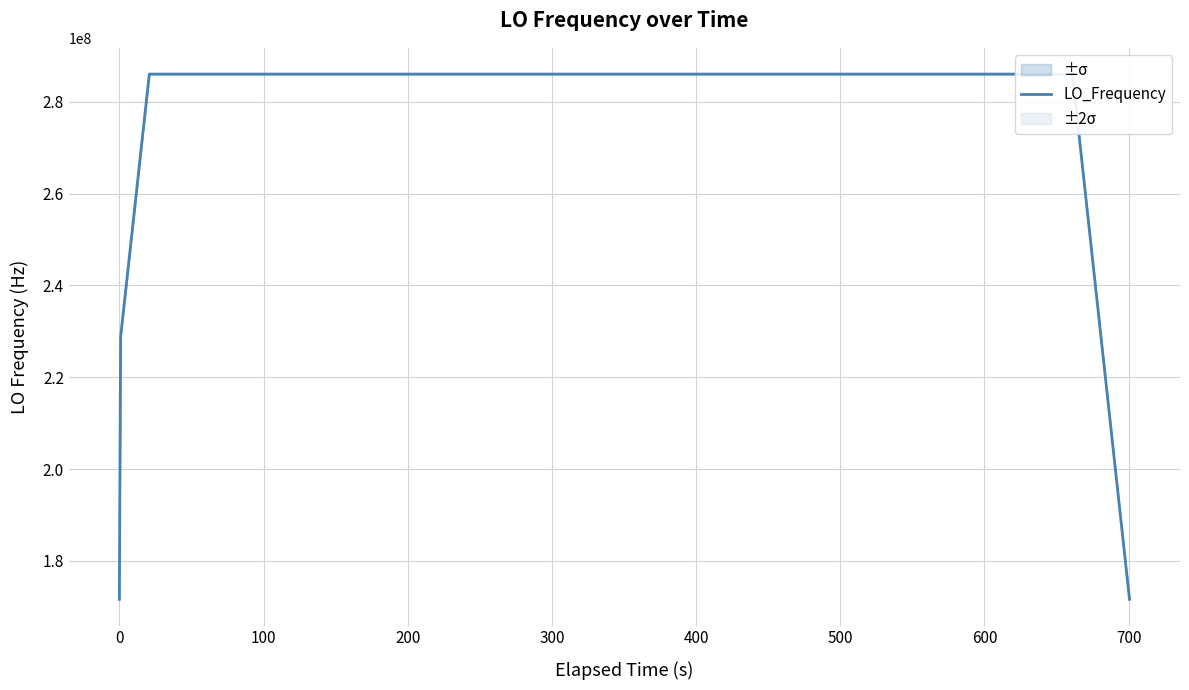

What is the difference between the second highest and second lowest values?

114418803.0